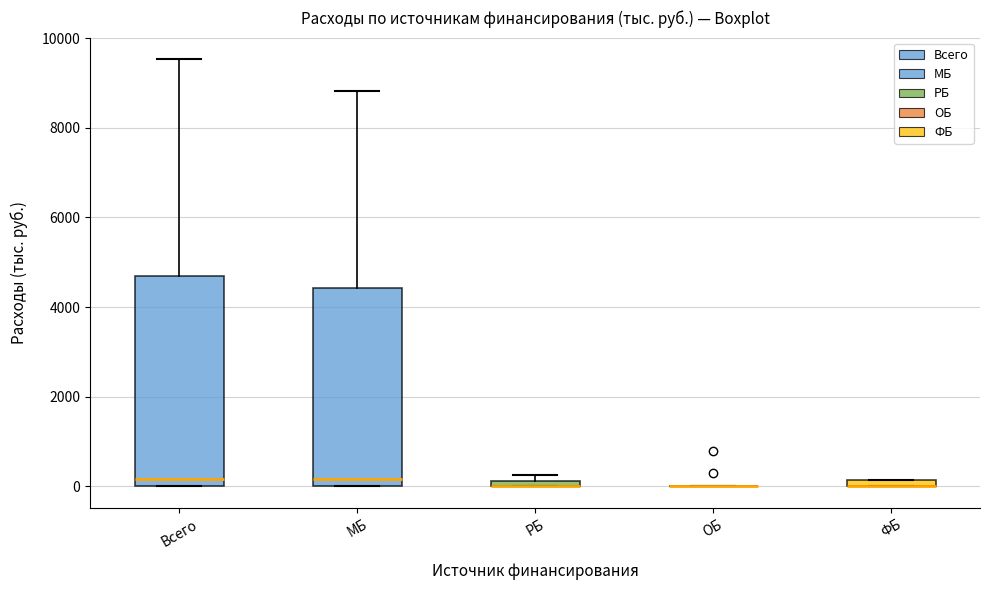

Which box is the tallest, from its lower edge to its upper edge?

Всего